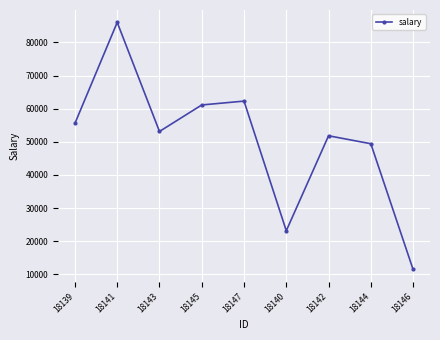

Reading left to right, extract all data points from this chart.

55592.1	86080.6	53140.5	61142.0	62305.6	23168.6	51840.6	49434.6	11474.0